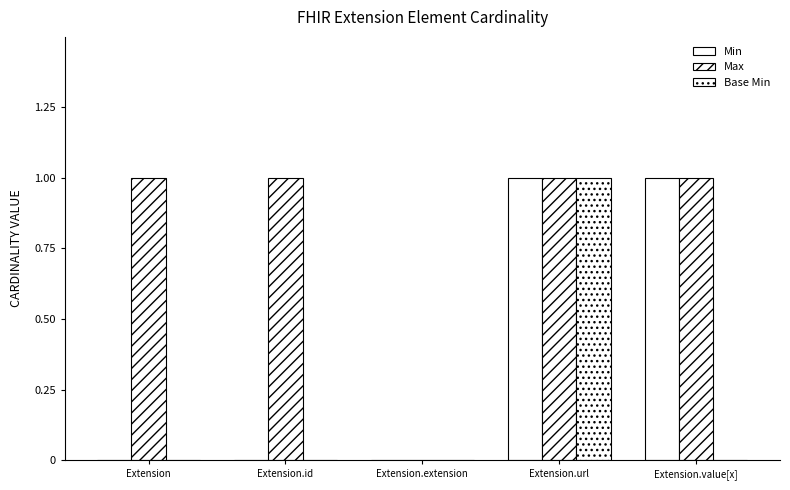

Count the number of categories in the chart.

5